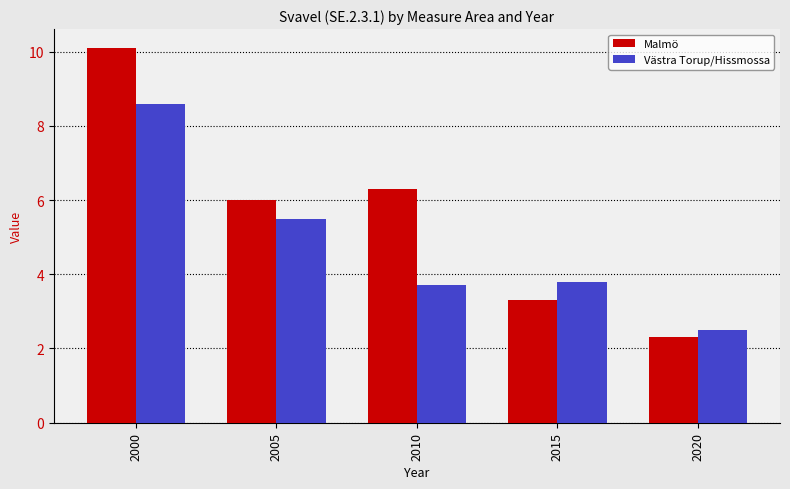

What is the value of the Västra Torup/Hissmossa bar at the 5th from the left?

2.5